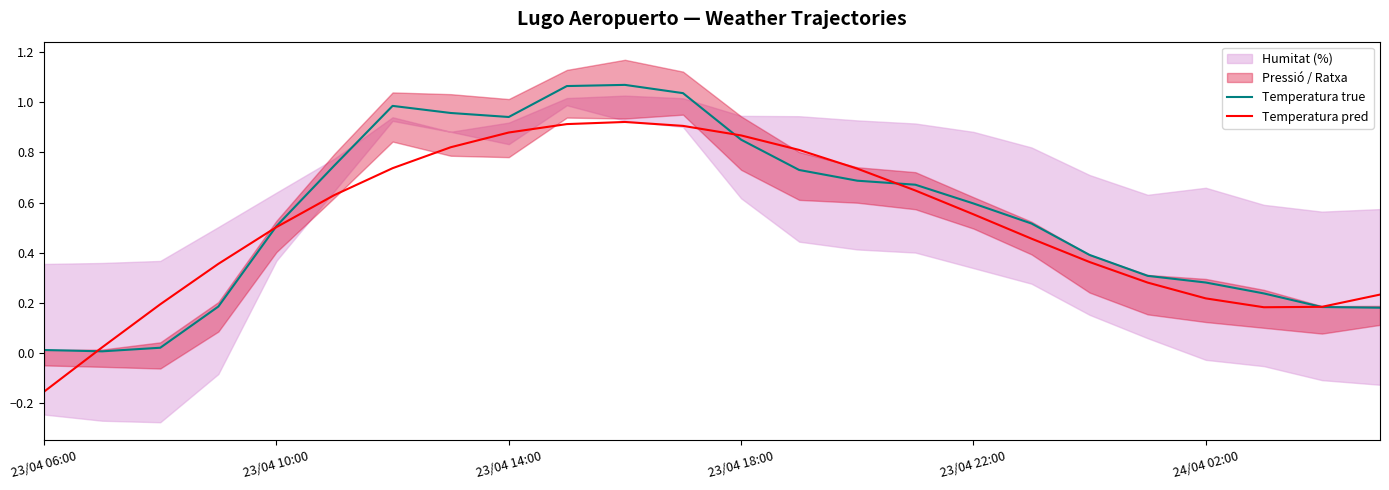

What is the difference between the second highest and second lowest values in the Temperatura pred series?

0.9